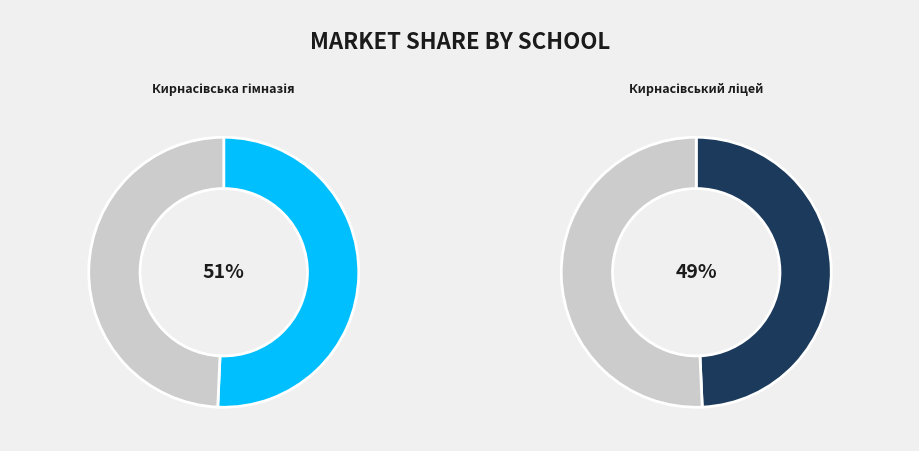

Which has a higher value, Кирнасівська гімназія or Кирнасівський ліцей?

Кирнасівська гімназія